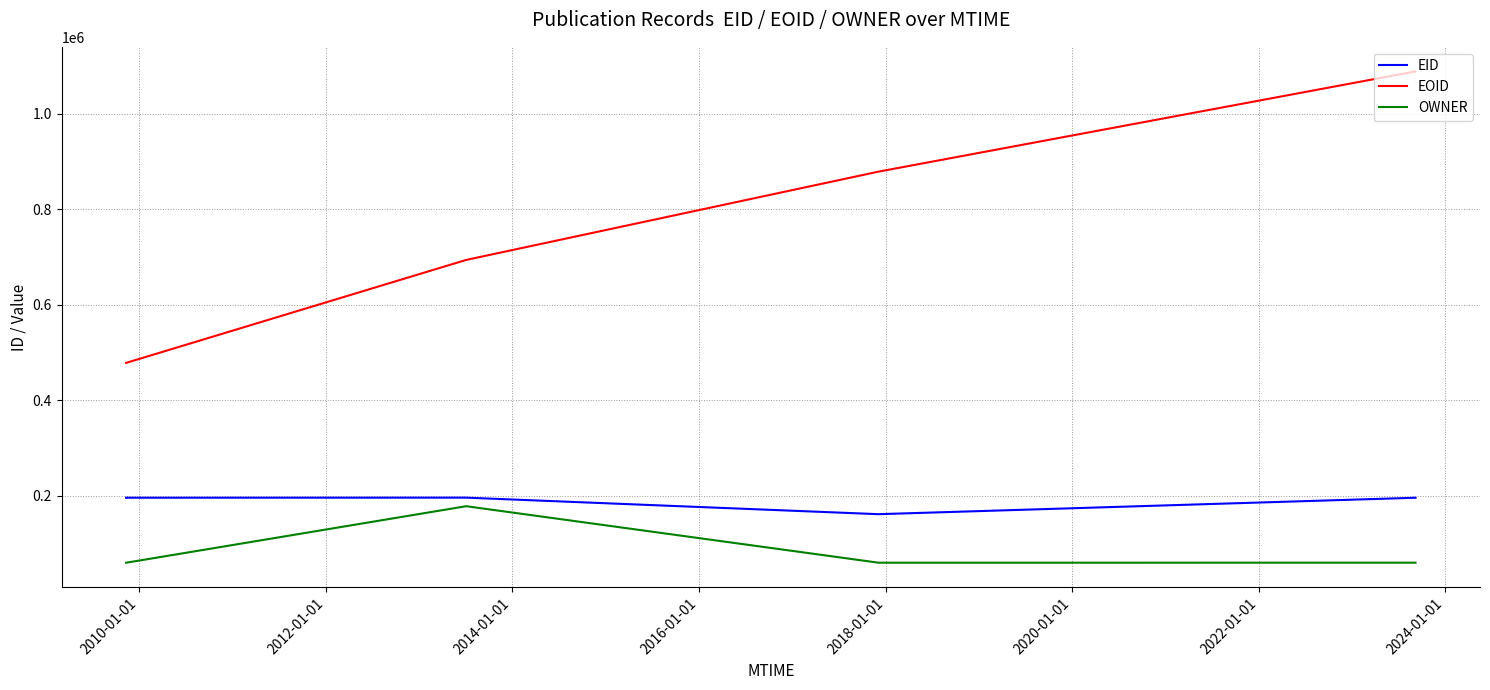

True or false: EOID and OWNER intersect in this chart.

False